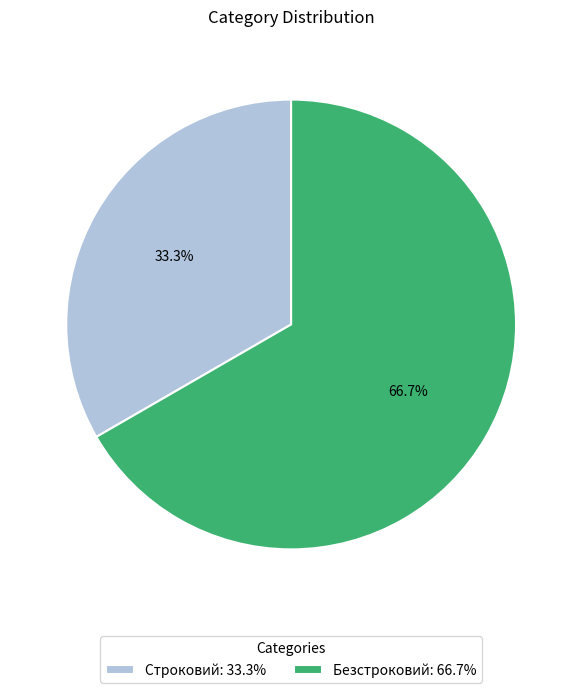

Which category accounts for the majority?

Безстроковий